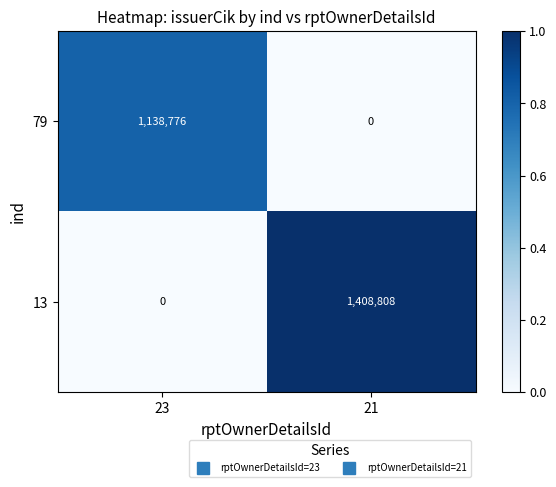

Between 23 and 21, which series saw the biggest shift?

13